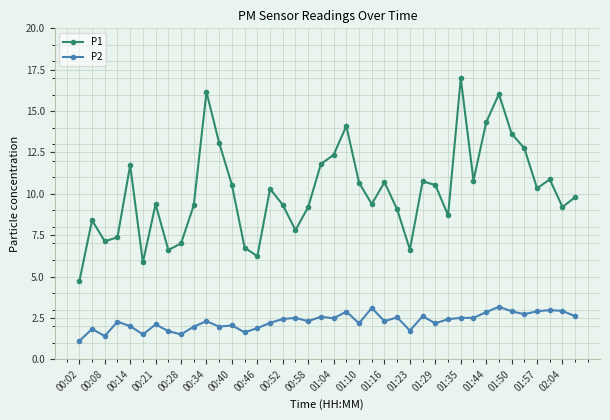

True or false: P1 and P2 intersect in this chart.

False